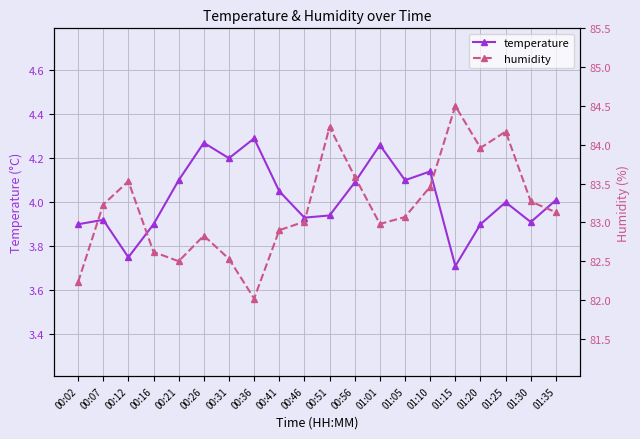

What is the average value of the temperature series?

4.0